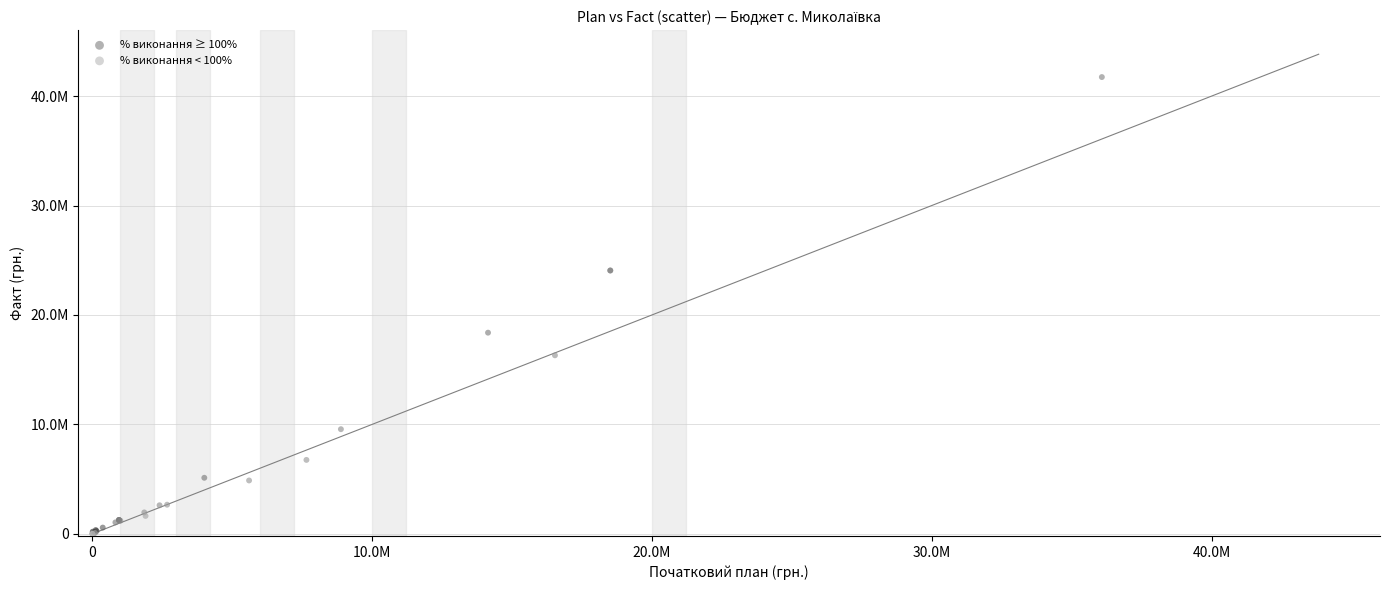

Which series has the widest spread of Y values?

% виконання ≥ 100%